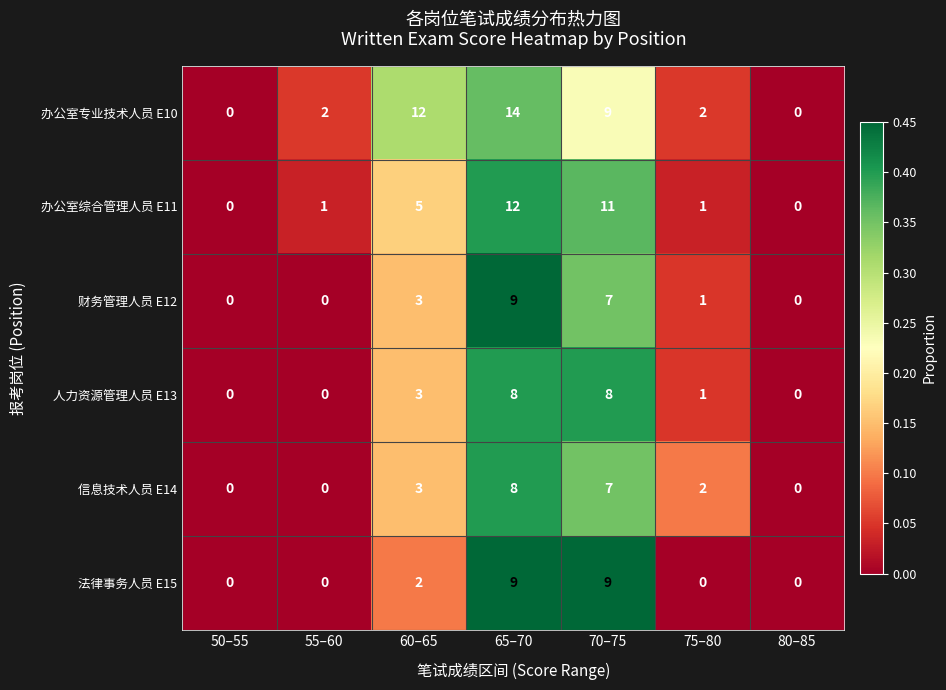

Which series has the largest range (max minus min)?

办公室专业技术人员 E10